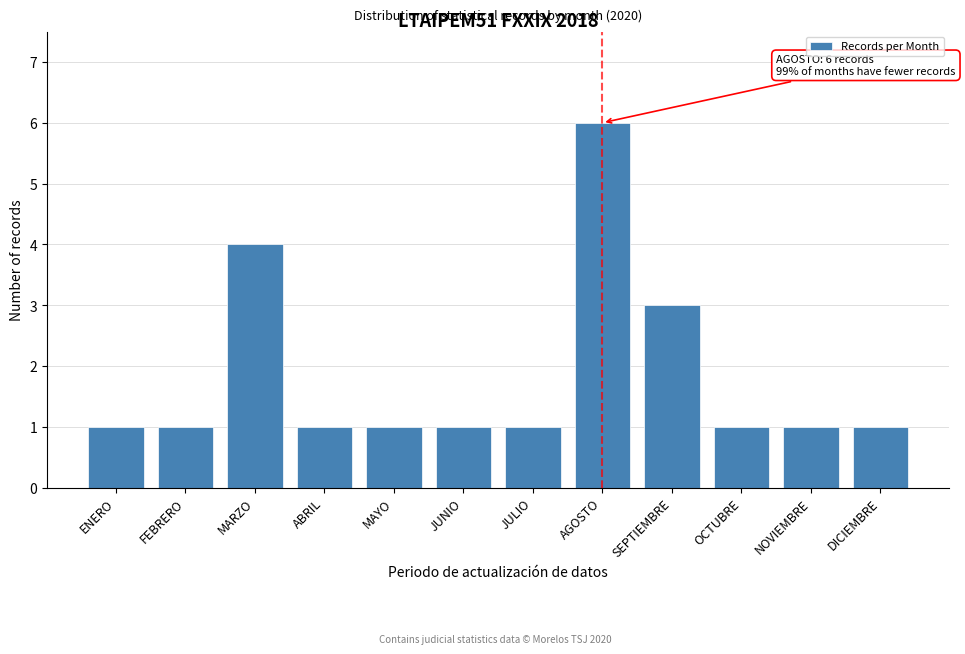

Reading left to right, transcribe all the data shown in this chart.

ENERO=1	FEBRERO=1	MARZO=4	ABRIL=1	MAYO=1	JUNIO=1	JULIO=1	AGOSTO=6	SEPTIEMBRE=3	OCTUBRE=1	NOVIEMBRE=1	DICIEMBRE=1